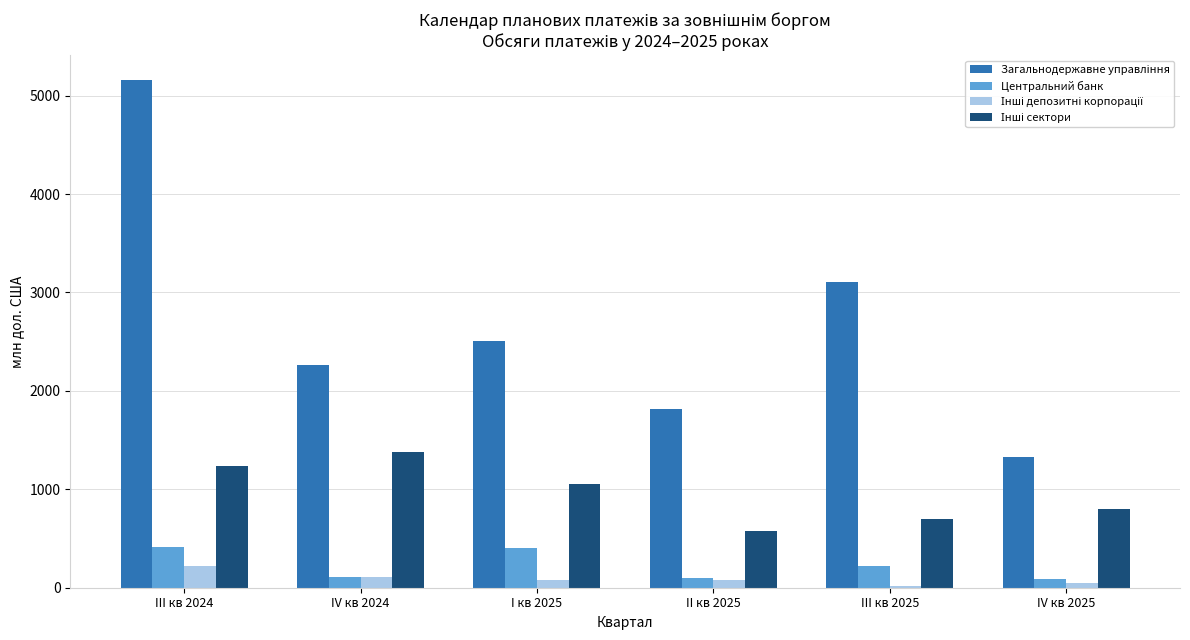

What is the difference between the maximum and second lowest values in the Центральний банк series?

320.4